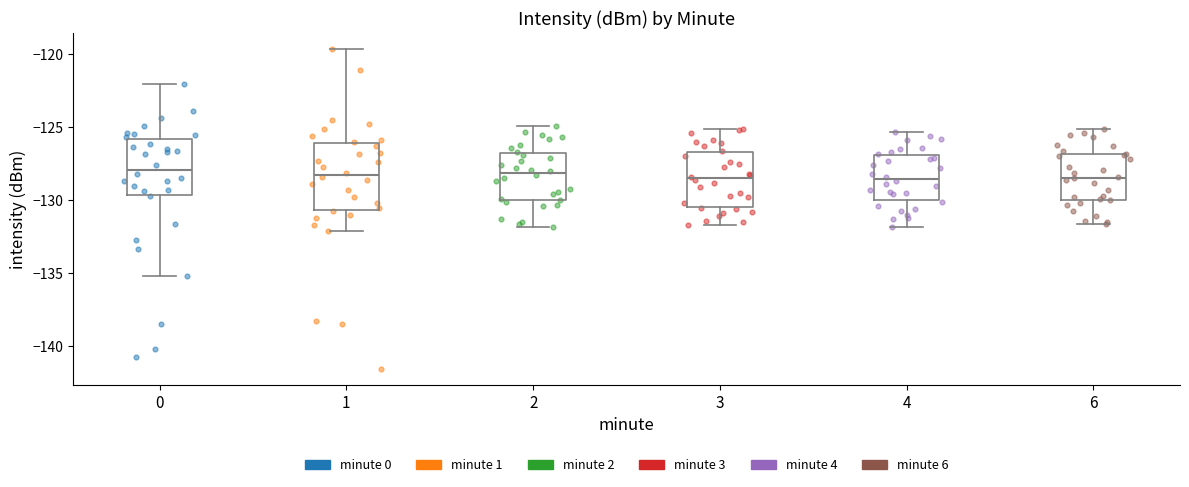

Reading left to right, transcribe this box plot: for each box, give where its median line is, the range the box spans, and where its two whiskers end, as read against the y-axis. The values are not printed on the chart, so give them approximately, as read against the axis.

0: median -128.0, box -129.5 to -126.0, whiskers -135.0 to -122.0
1: median -128.0, box -130.5 to -126.0, whiskers -132.0 to -119.5
2: median -128.0, box -130.0 to -126.5, whiskers -132.0 to -125.0
3: median -128.5, box -130.5 to -126.5, whiskers -131.5 to -125.0
4: median -128.5, box -130.0 to -127.0, whiskers -132.0 to -125.5
6: median -128.5, box -130.0 to -127.0, whiskers -131.5 to -125.0